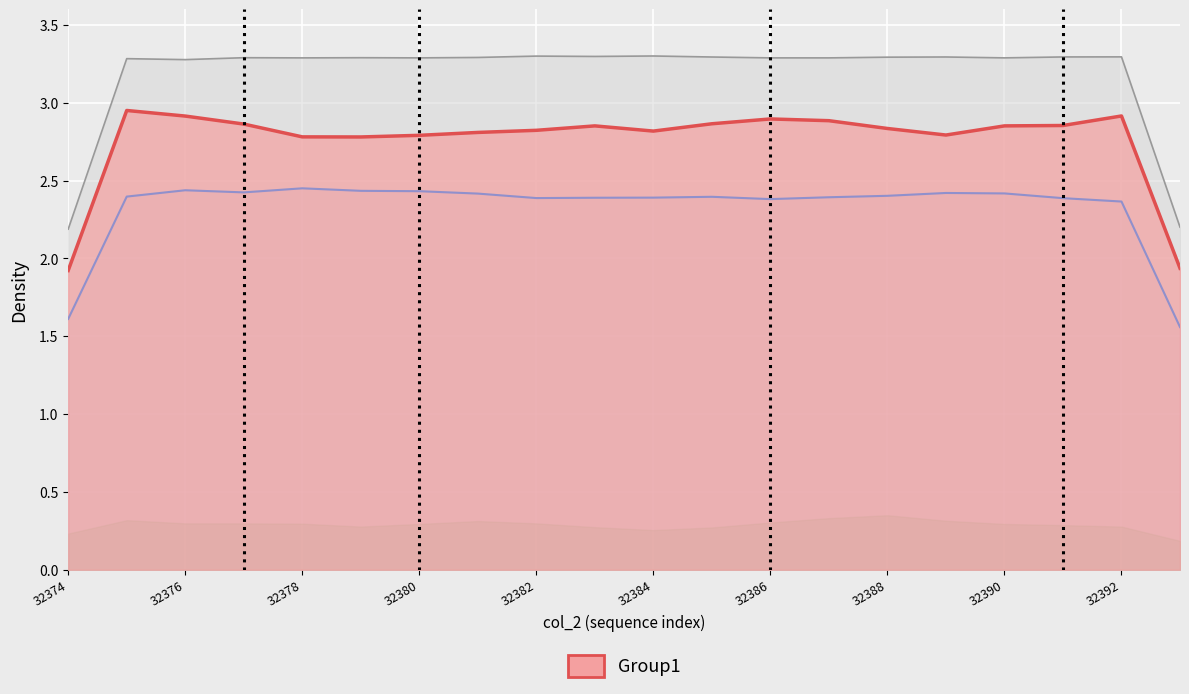

How many data points are above 2?

18